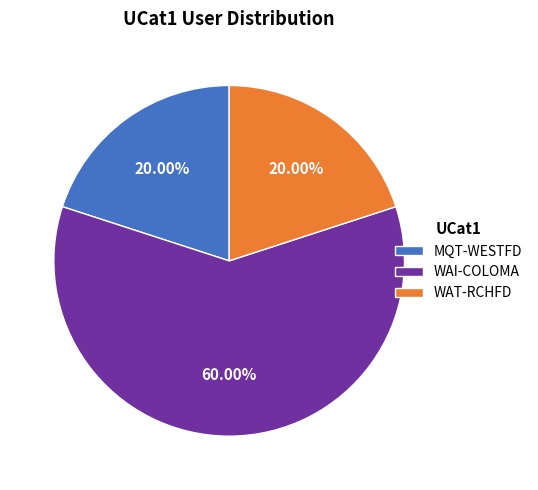

What percentage is the WAT-RCHFD slice, to the nearest percent?

20%